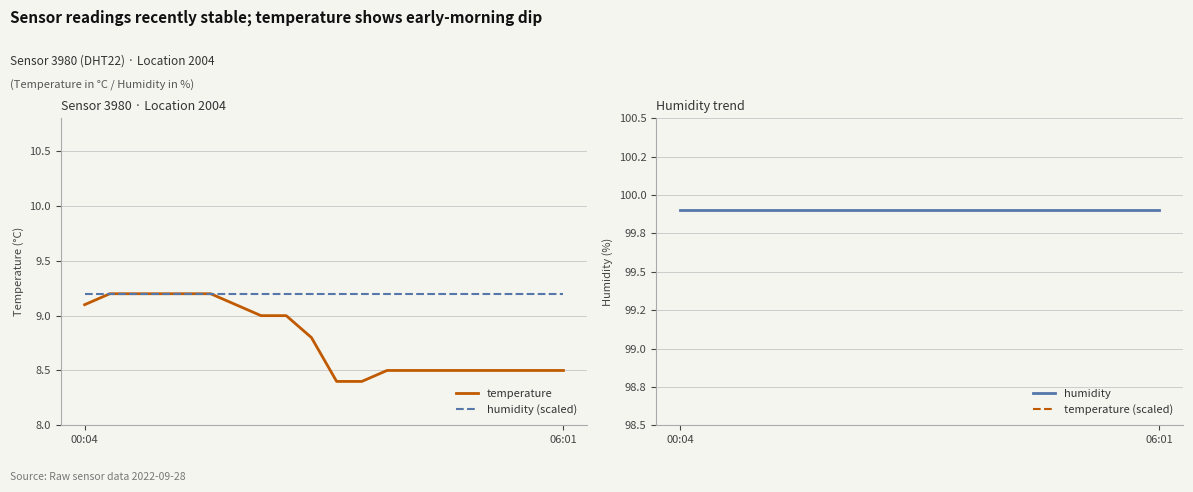

What is the maximum value for humidity (scaled)?

9.2